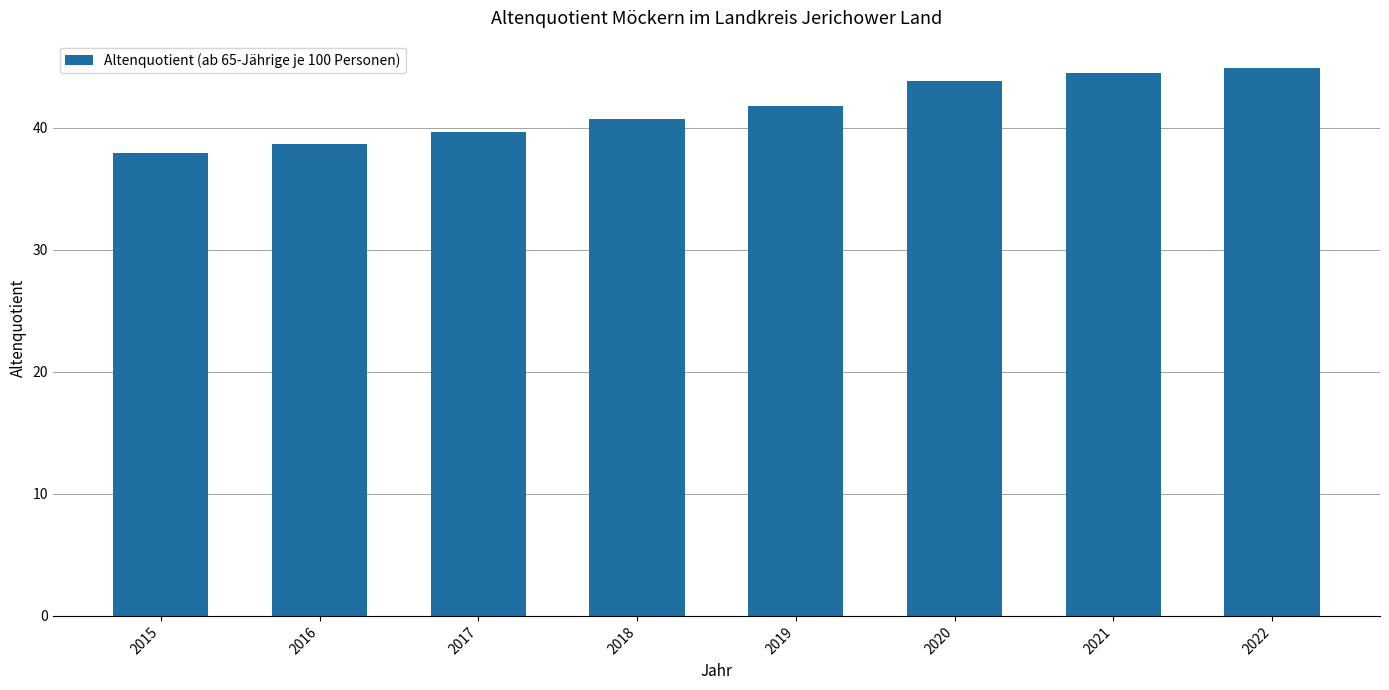

At which category does the chart reach its peak across all series?

2022